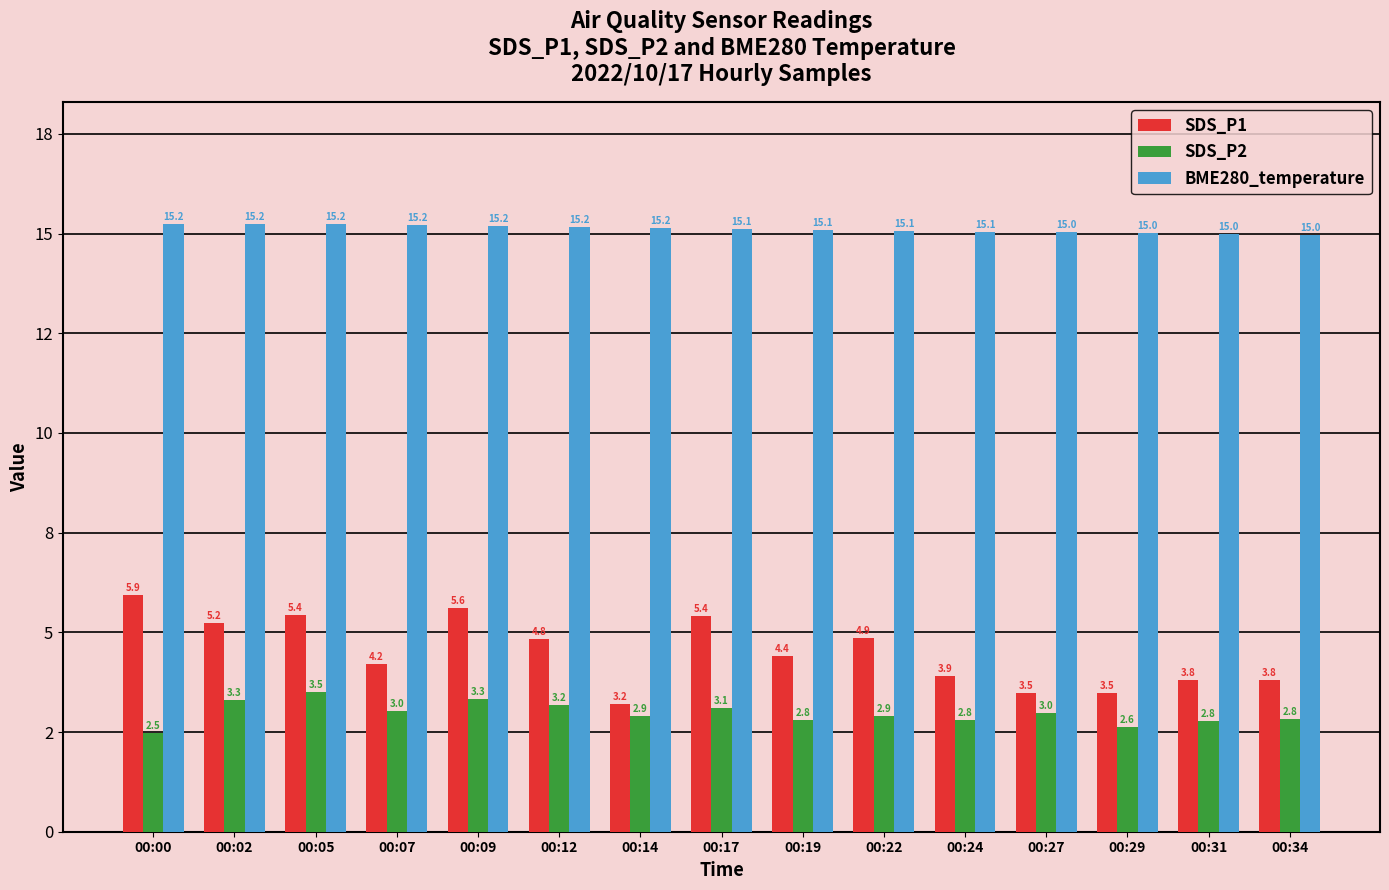

What are all the series names shown in the legend?

SDS_P1, SDS_P2, BME280_temperature